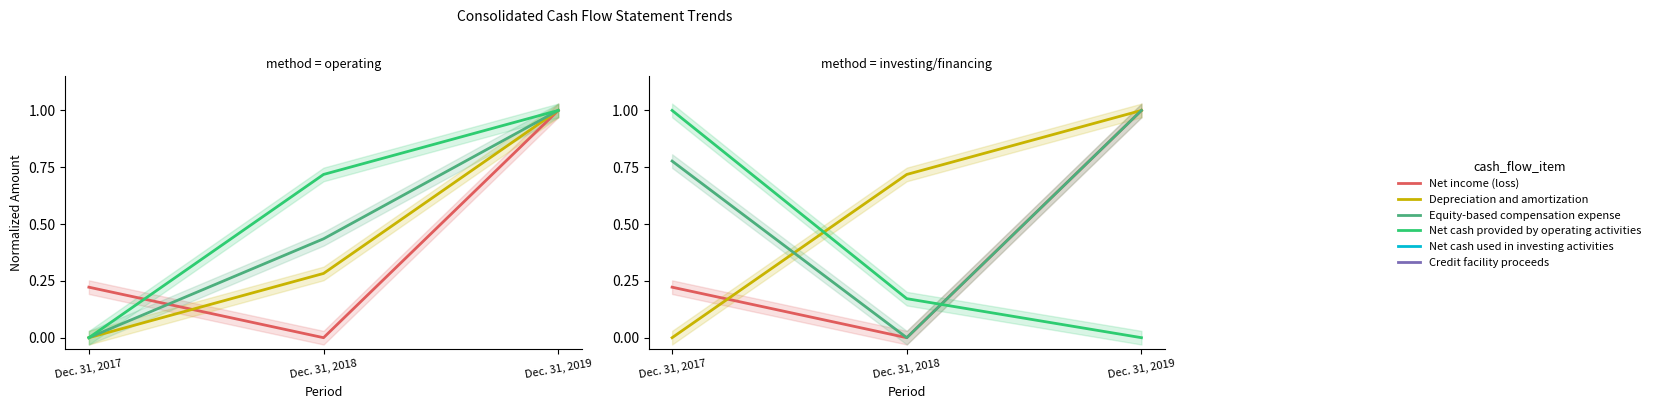

What are all the series names shown in the legend?

Net income (loss), Depreciation and amortization, Equity-based compensation expense, Net cash provided by operating activities, Net cash used in investing activities, Credit facility proceeds